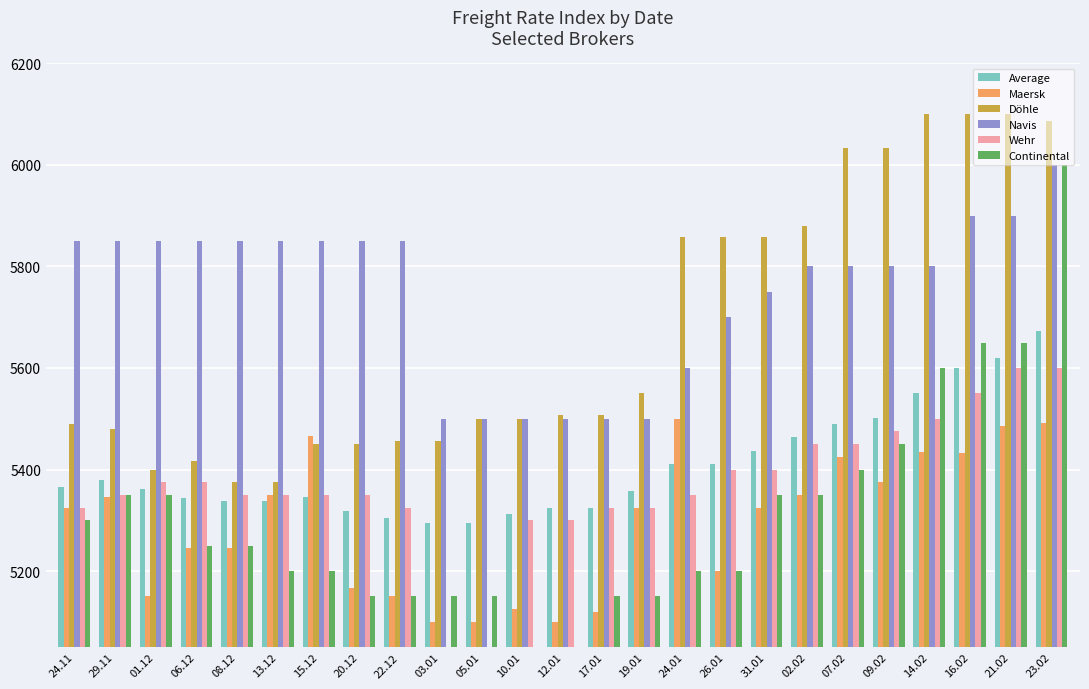

Which series has the largest total across all categories?

Navis